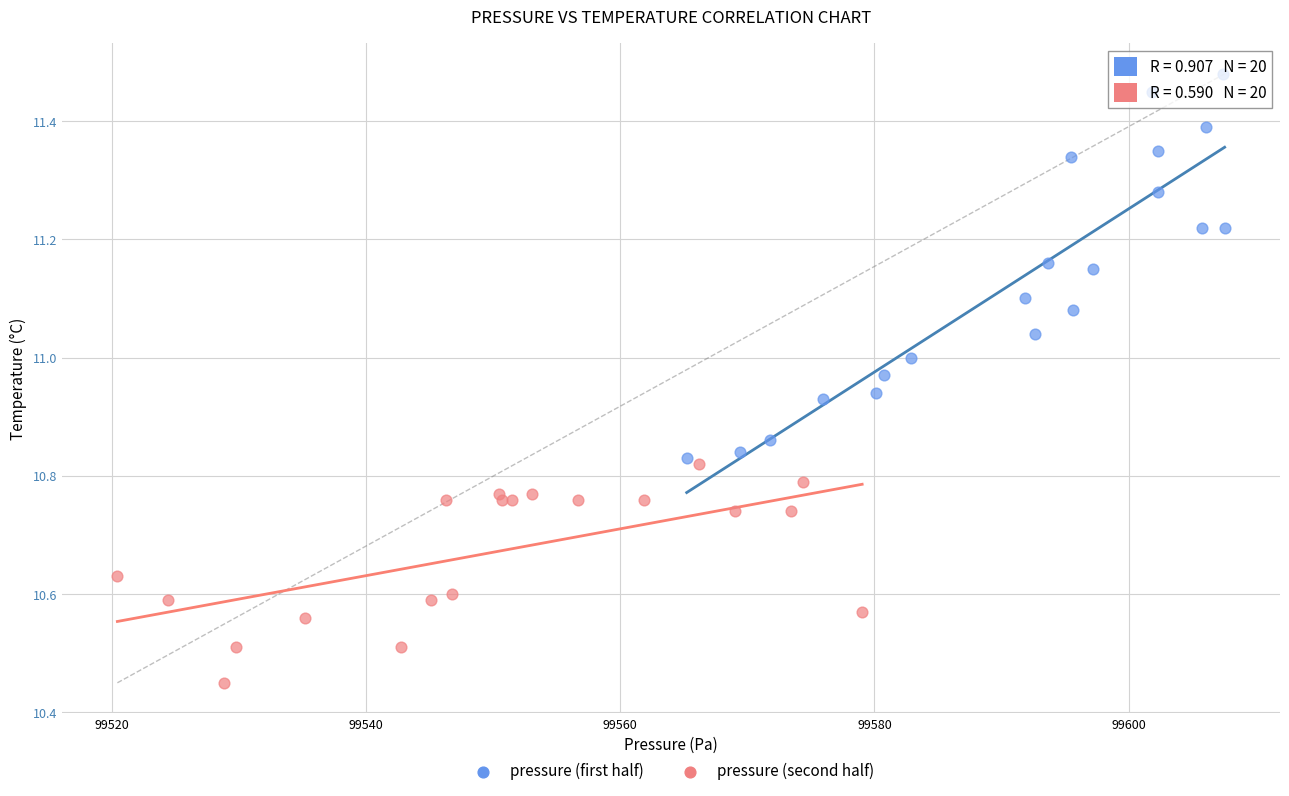

Which series has the widest spread of Y values?

pressure (first half)